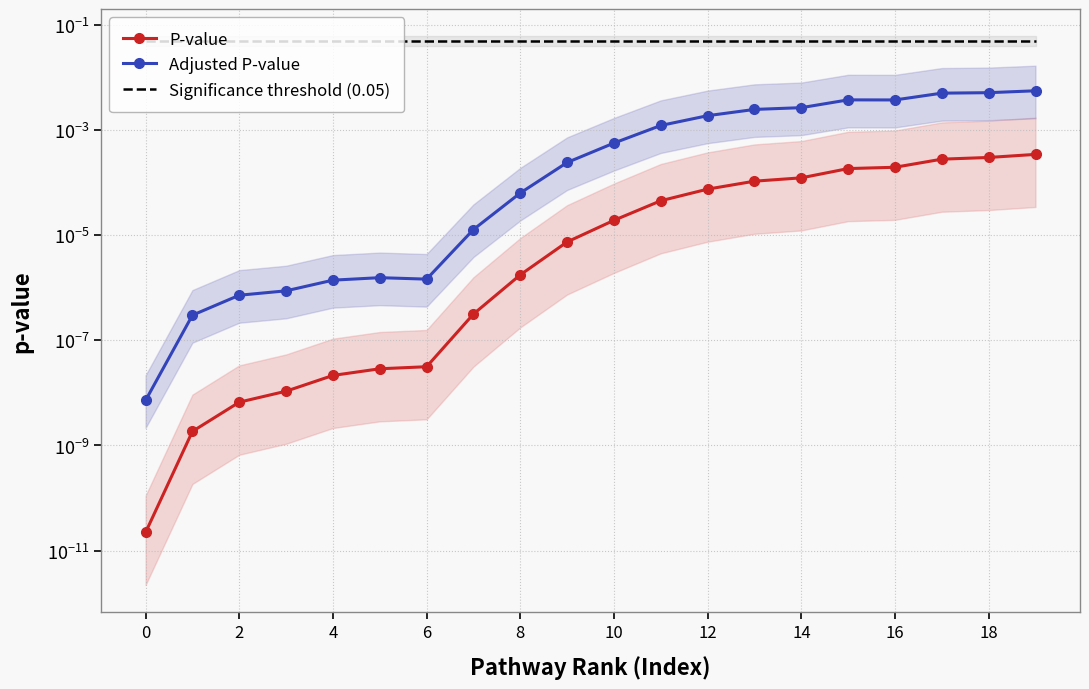

At which category is the sum across all series the highest?

19